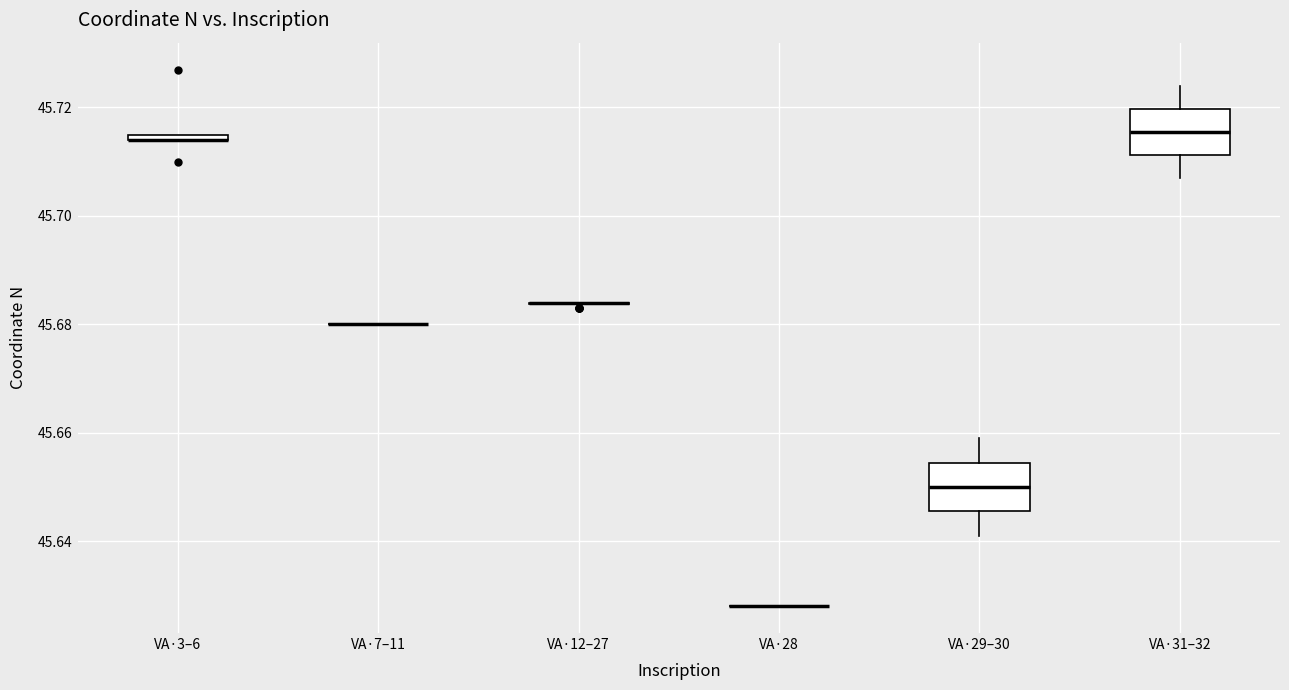

Where is the lower edge of the box for VA·3–6 on the y-axis? The values are not printed on the chart, so give them approximately, as read against the axis.

45.714